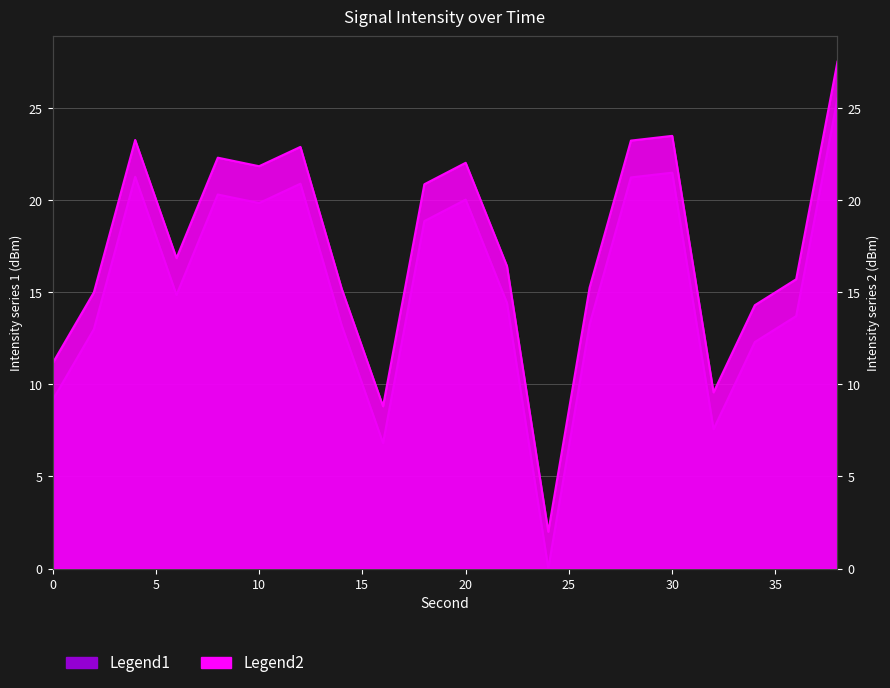

Where does the Intensity (dBm) shifted series first go above 14?

4